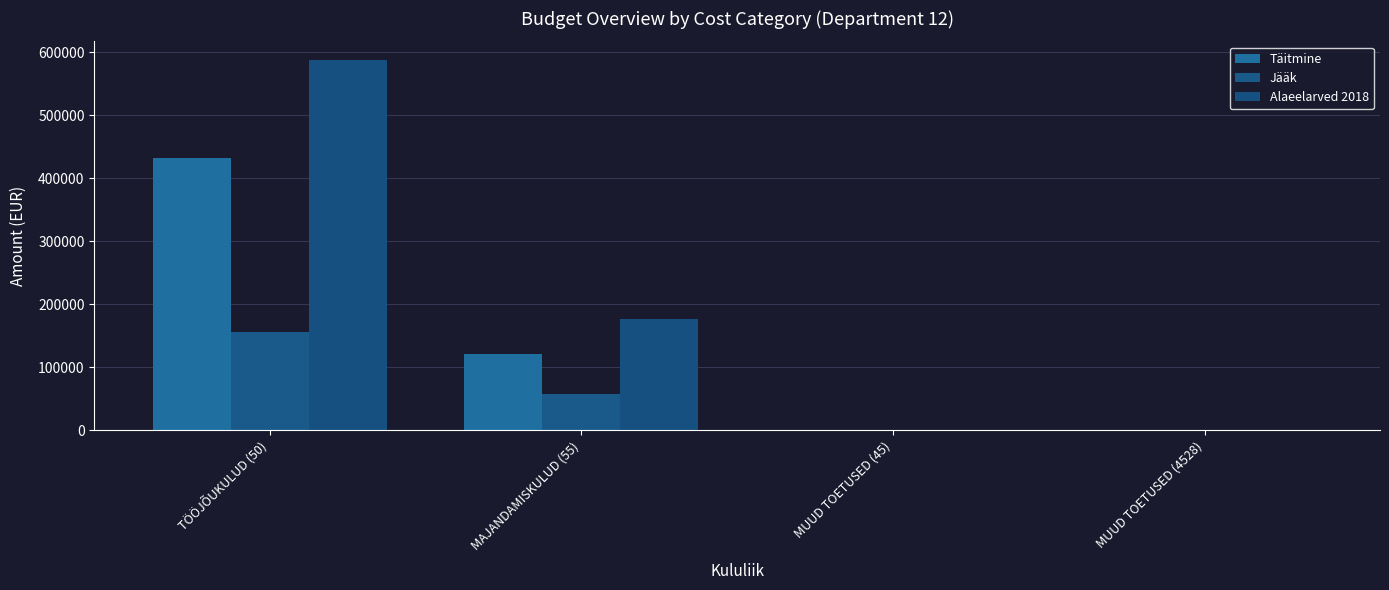

How many data points does each series have?

4